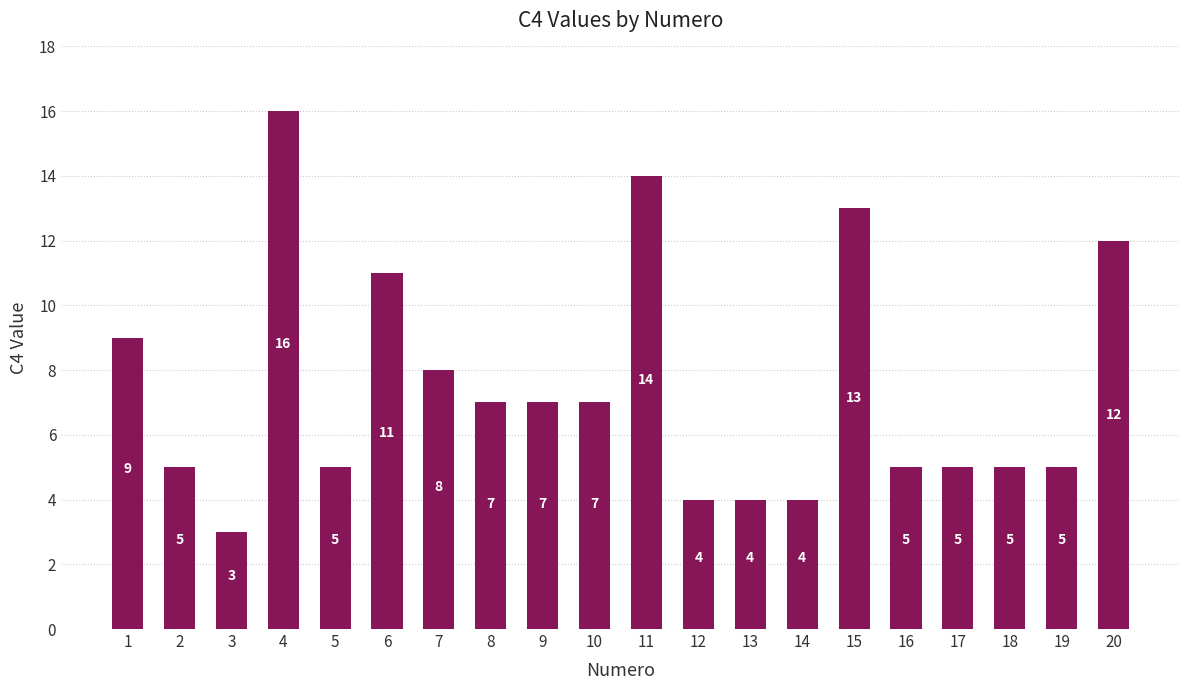

What is the change in value from 8 to 13?

-3